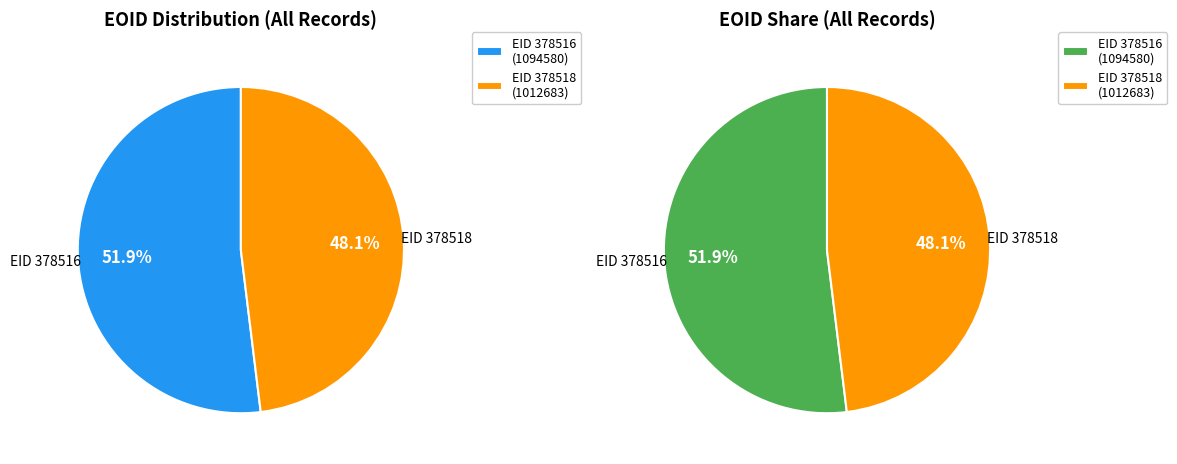

Is the sum of 378516 and 378518 greater than half?

Yes